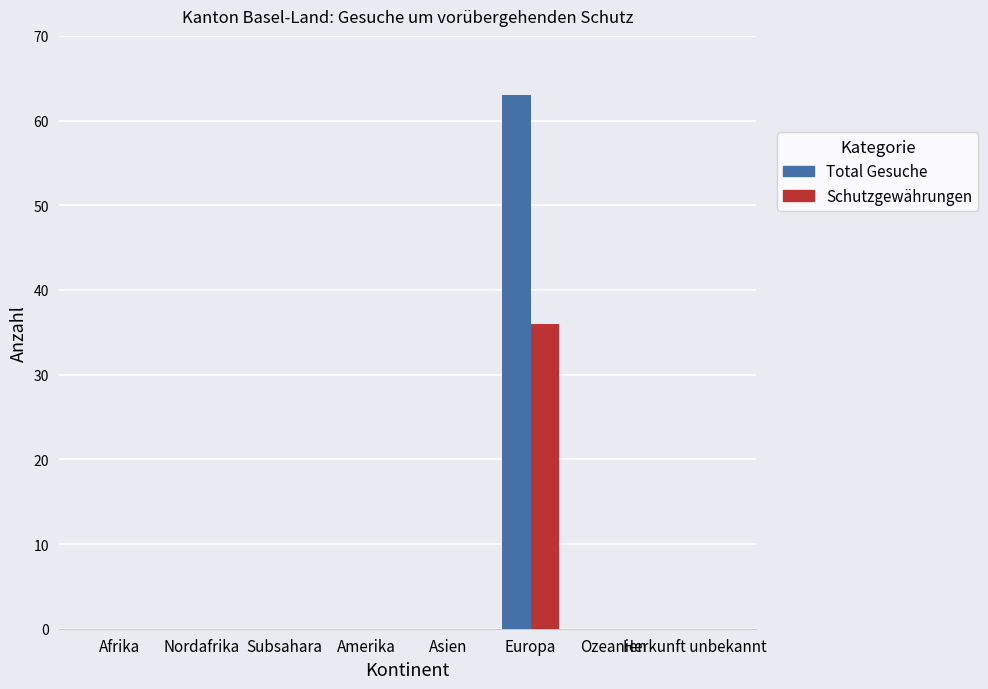

Reading right to left, list all the values displayed in this chart.

Total Gesuche: Herkunft unbekannt=0	Ozeanien=0	Europa=63	Asien=0	Amerika=0	Subsahara=0	Nordafrika=0	Afrika=0
Schutzgewährungen: Herkunft unbekannt=0	Ozeanien=0	Europa=36	Asien=0	Amerika=0	Subsahara=0	Nordafrika=0	Afrika=0